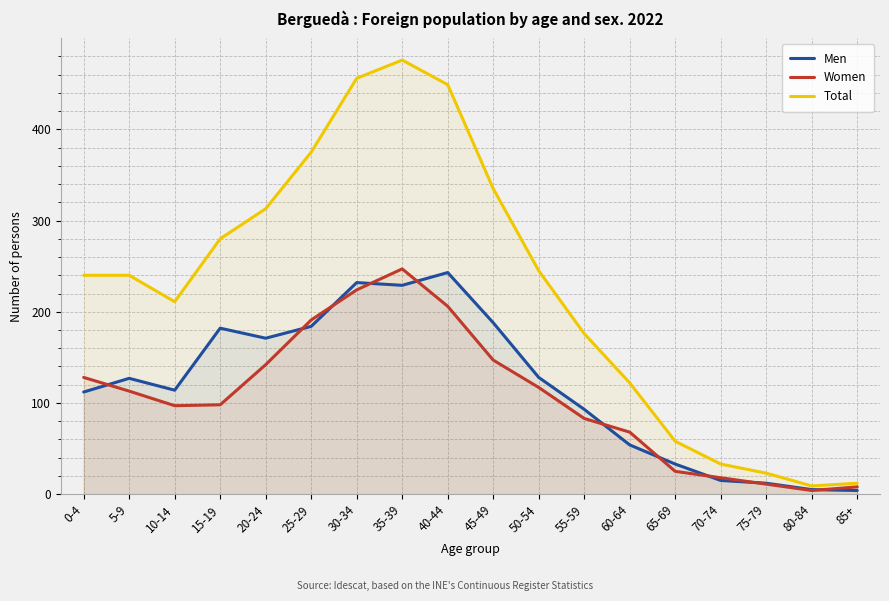

Reading right to left, transcribe all the data shown in this chart.

Men: 4	5	12	15	33	54	93	128	188	243	229	232	184	171	182	114	127	112
Women: 8	4	11	18	25	68	83	117	147	206	247	224	191	142	98	97	113	128
Total: 12	9	23	33	58	122	176	245	335	449	476	456	375	313	280	211	240	240